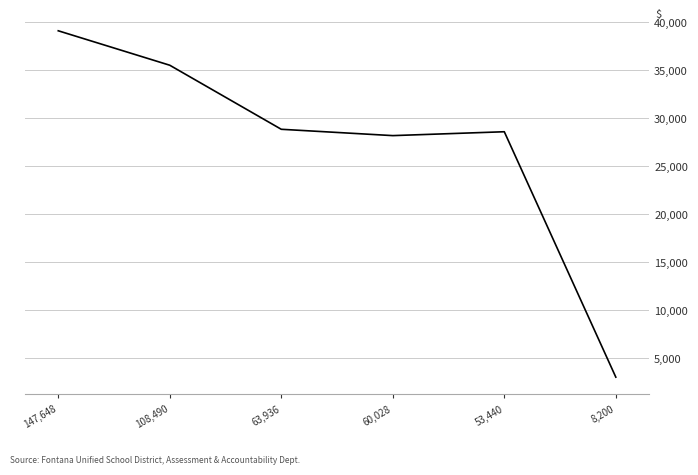

Approximately how many times larger is the value at 108,490 compared to 8,200?

11.6